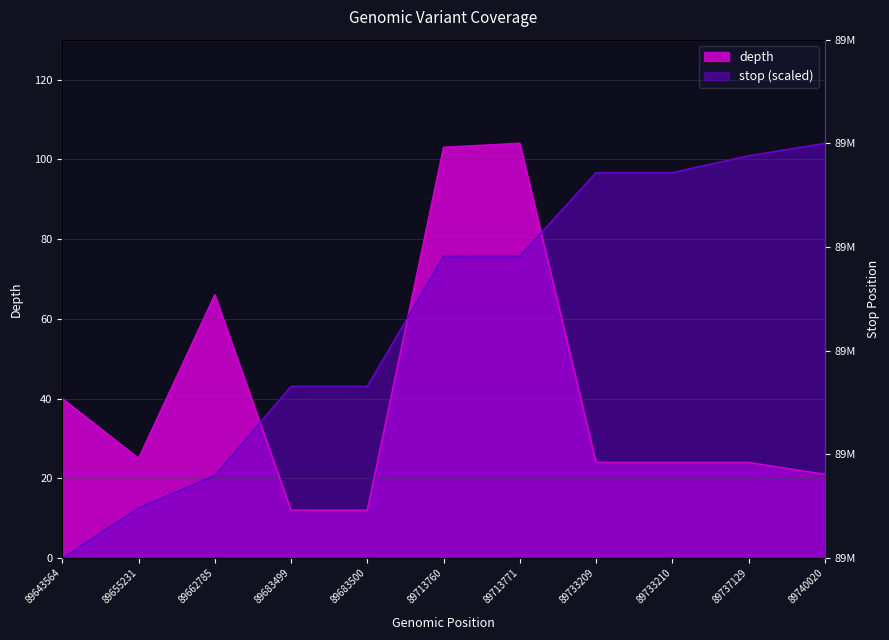

After their last crossing, which series has the higher values: depth or stop?

stop